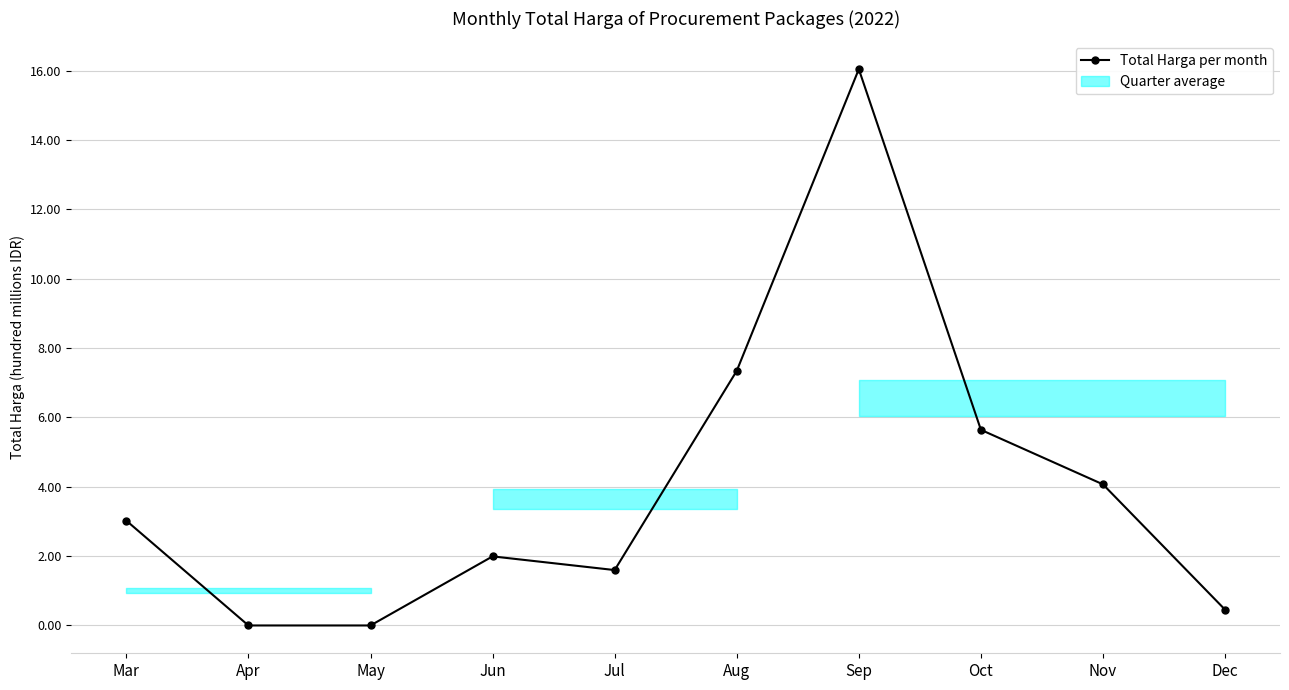

What is the sum of the values at Oct and Nov?

971031150